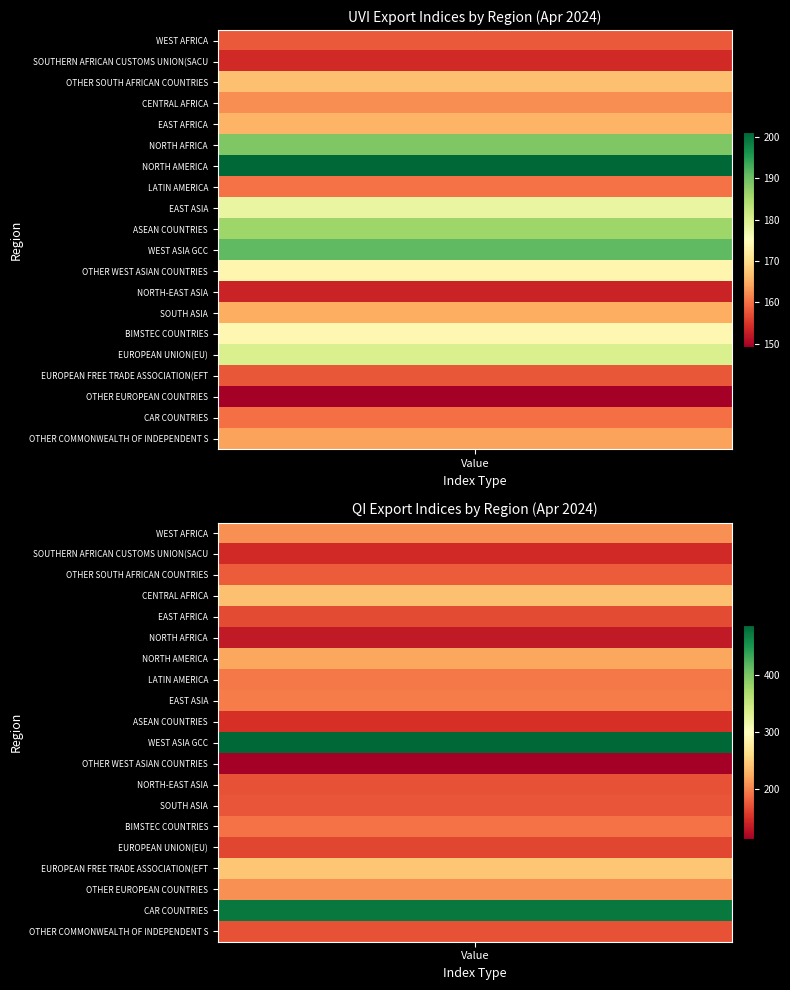

How many data points in CENTRAL AFRICA are less than 239?

1